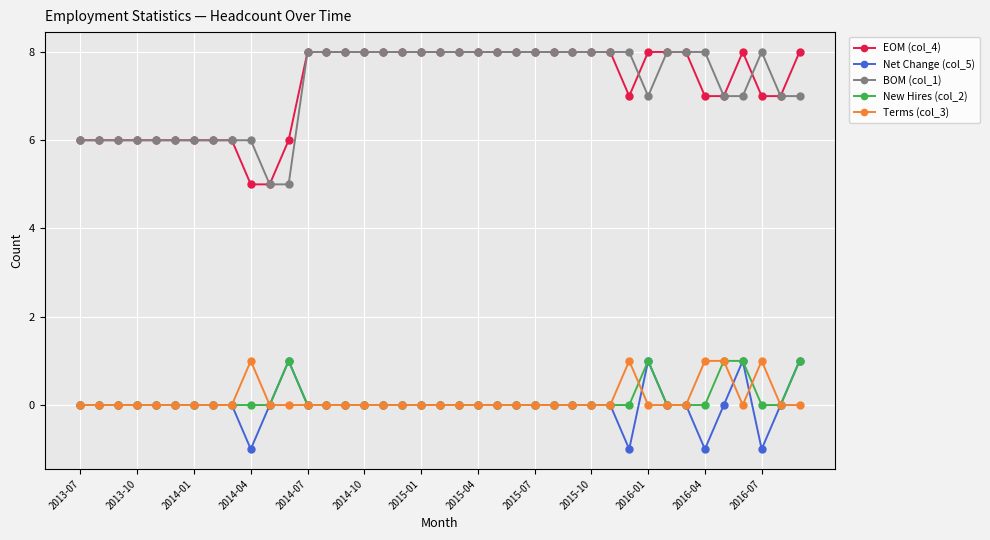

True or false: New Hires (col_2) and BOM (col_1) cross at least once.

False